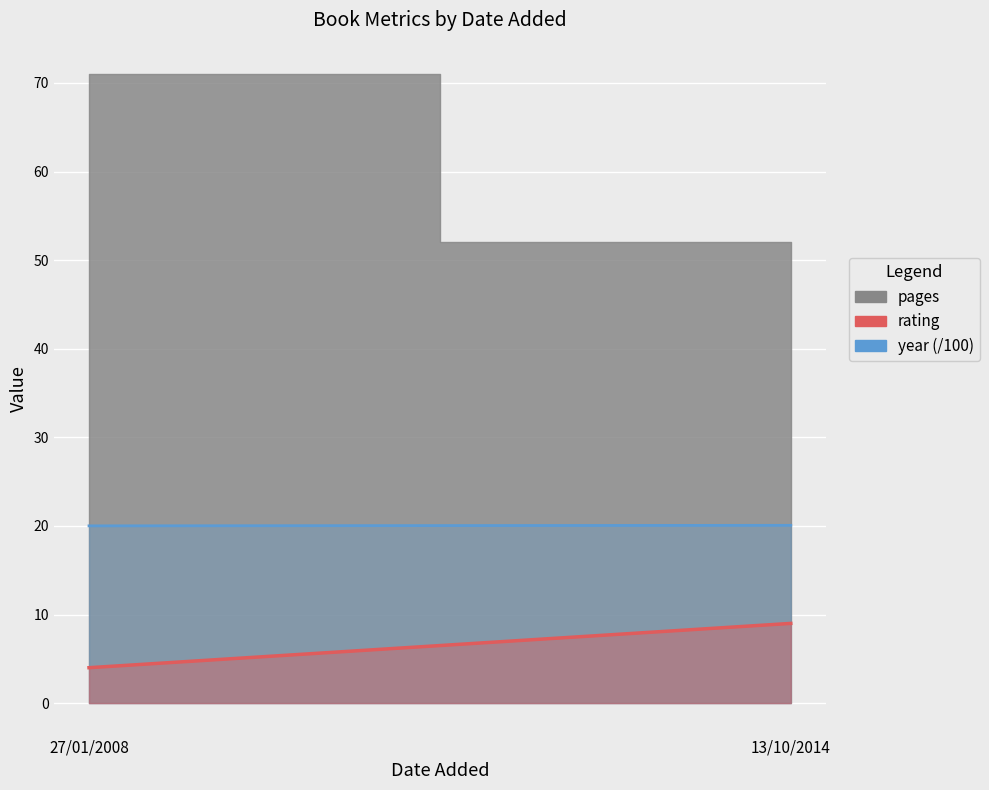

What is the sum of the year (line) values at 13/10/2014 and 27/01/2008?

40.1